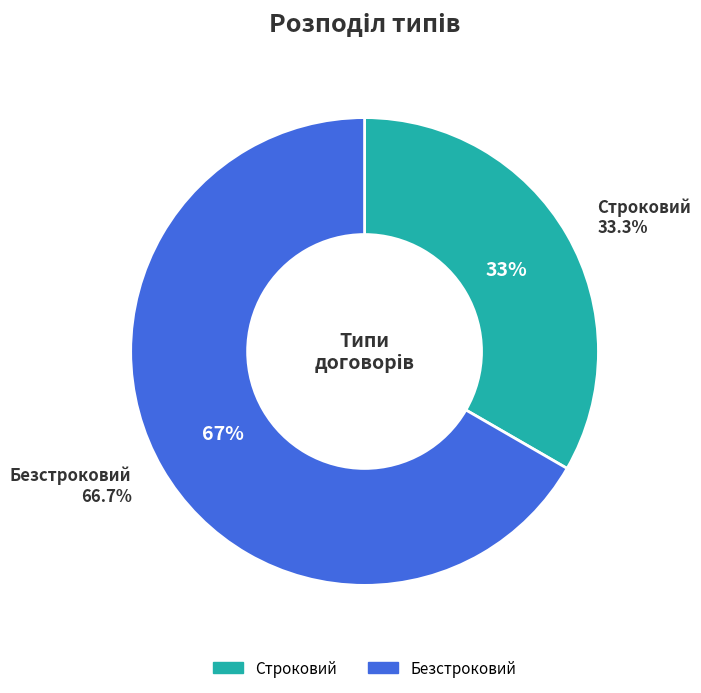

To the nearest percent, what percentage of the pie is Строковий?

33%